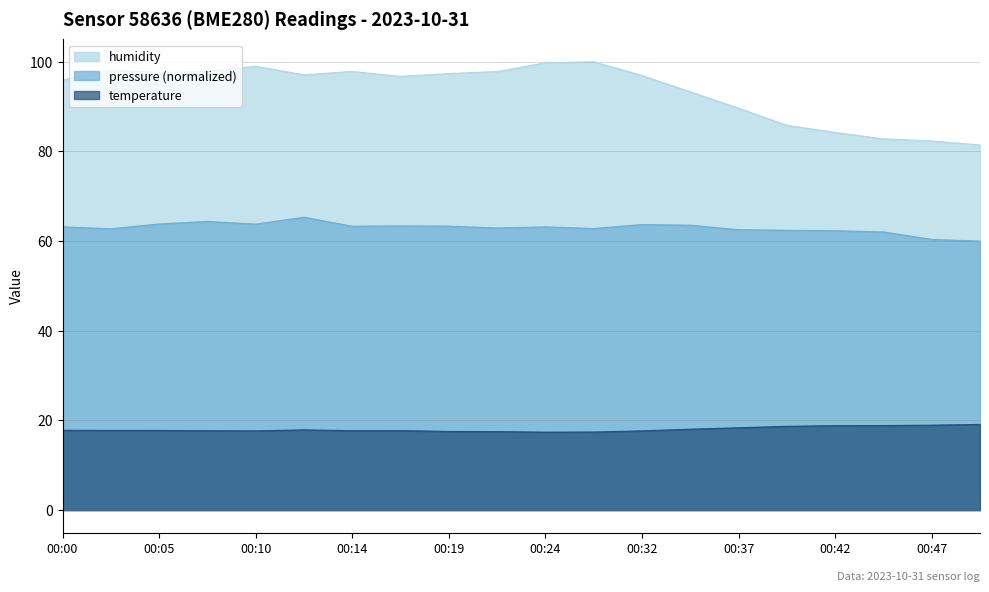

Which series has the widest spread of values?

humidity